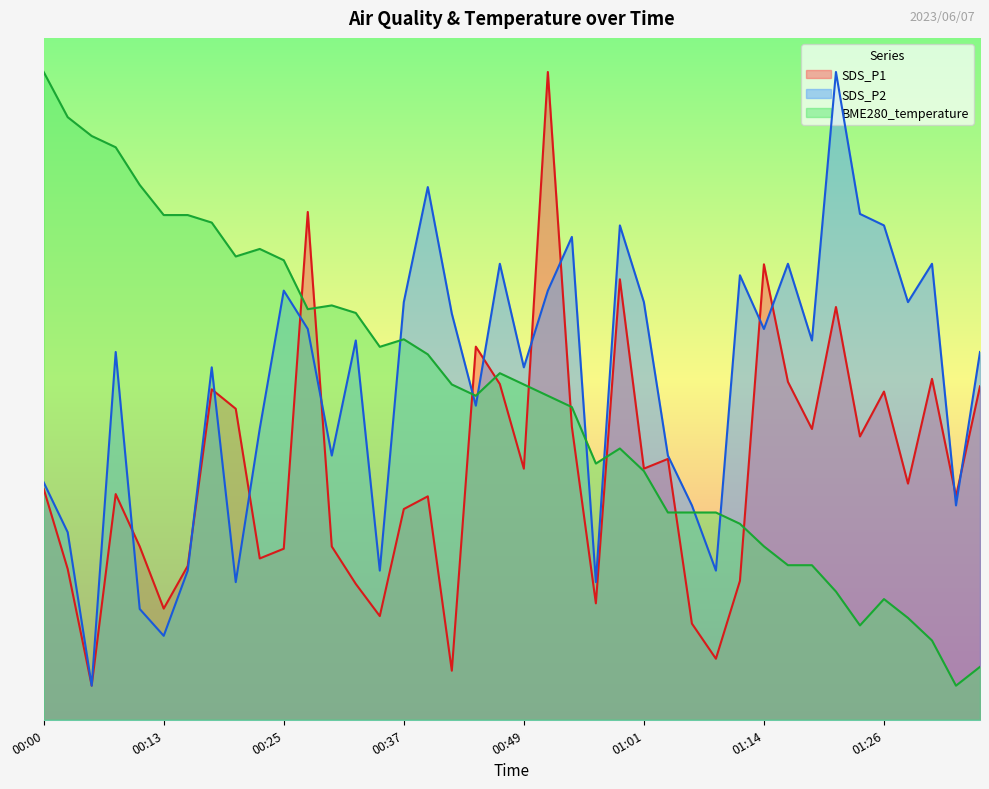

Between 00:56 and 00:52, which is larger?

00:52